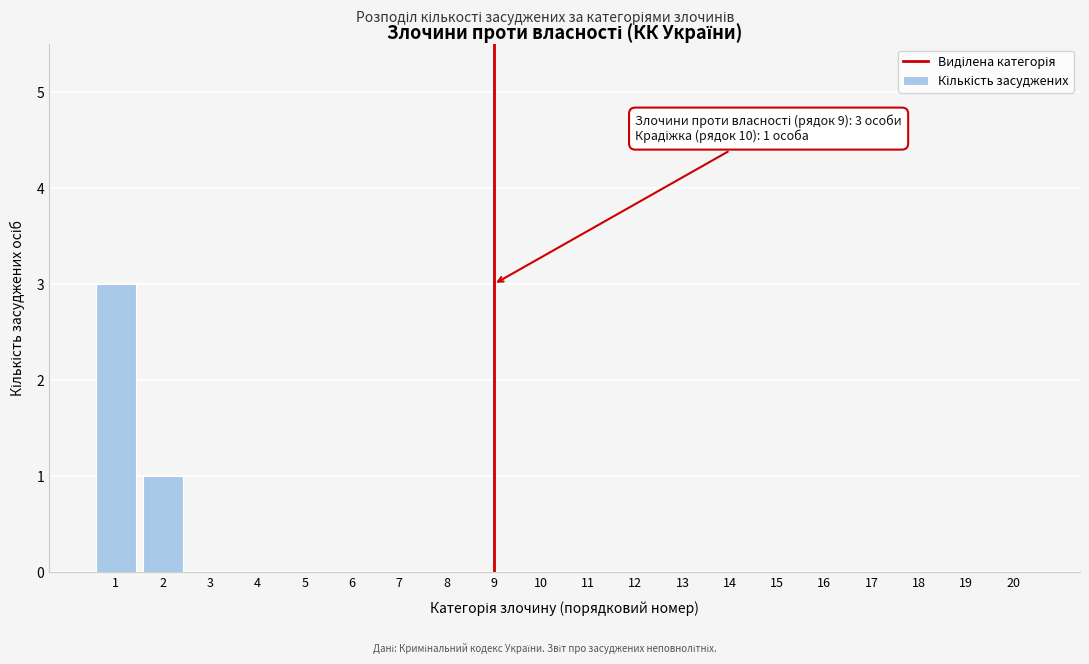

Reading right to left, extract all data points from this chart.

20=0	19=0	18=0	17=0	16=0	15=0	14=0	13=0	12=0	11=0	10=0	9=0	8=0	7=0	6=0	5=0	4=0	3=0	2=1	1=3